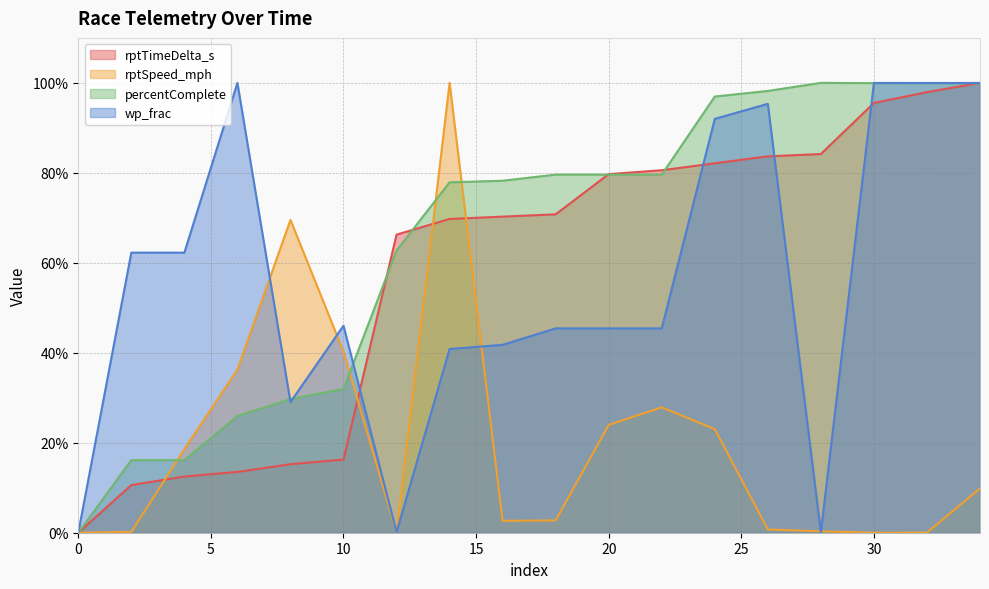

Is the value of percentComplete at 18 greater than the value of rptSpeed_mph at 0?

Yes